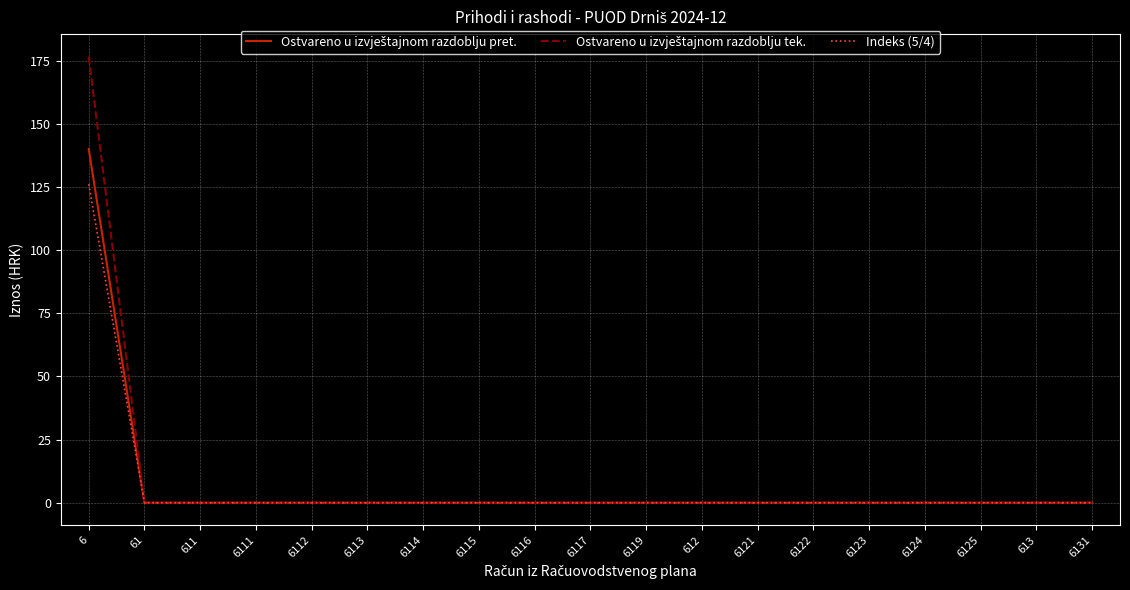

What position from the left is 6117?

10